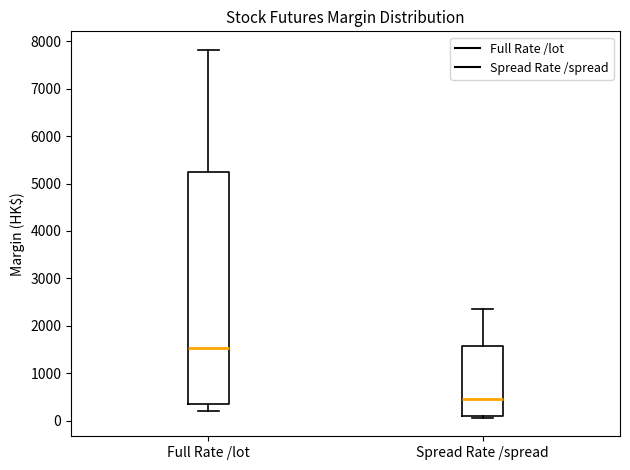

Reading left to right, transcribe this box plot: for each box, give where its median line is, the range the box spans, and where its two whiskers end, as read against the y-axis. The values are not printed on the chart, so give them approximately, as read against the axis.

Full Rate /lot: median 1500, box 300 to 5200, whiskers 200 to 7800
Spread Rate /spread: median 500, box 100 to 1600, whiskers 100 (just below the box's lower edge) to 2400